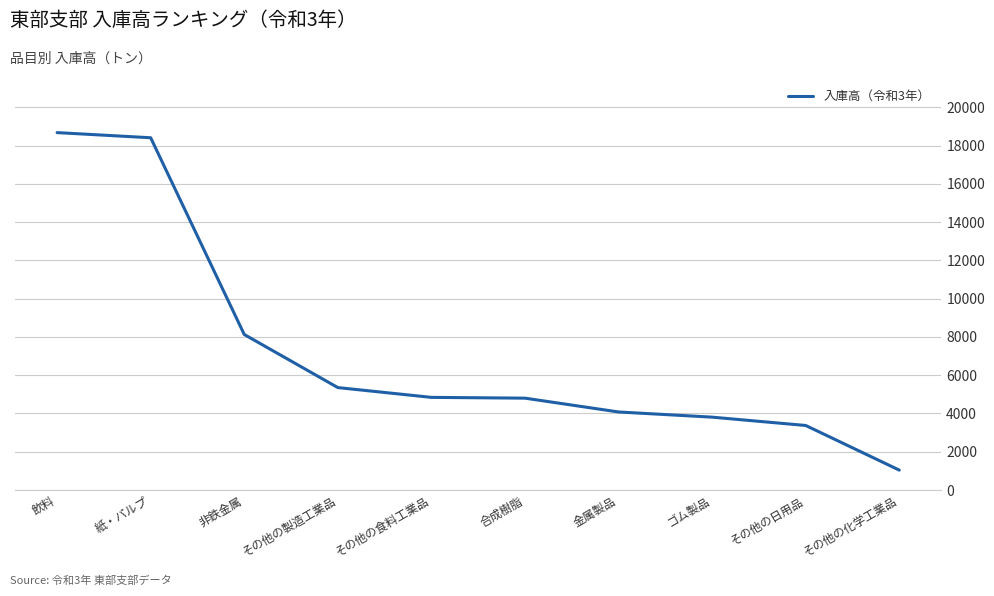

Read the value at 合成樹脂.

4801